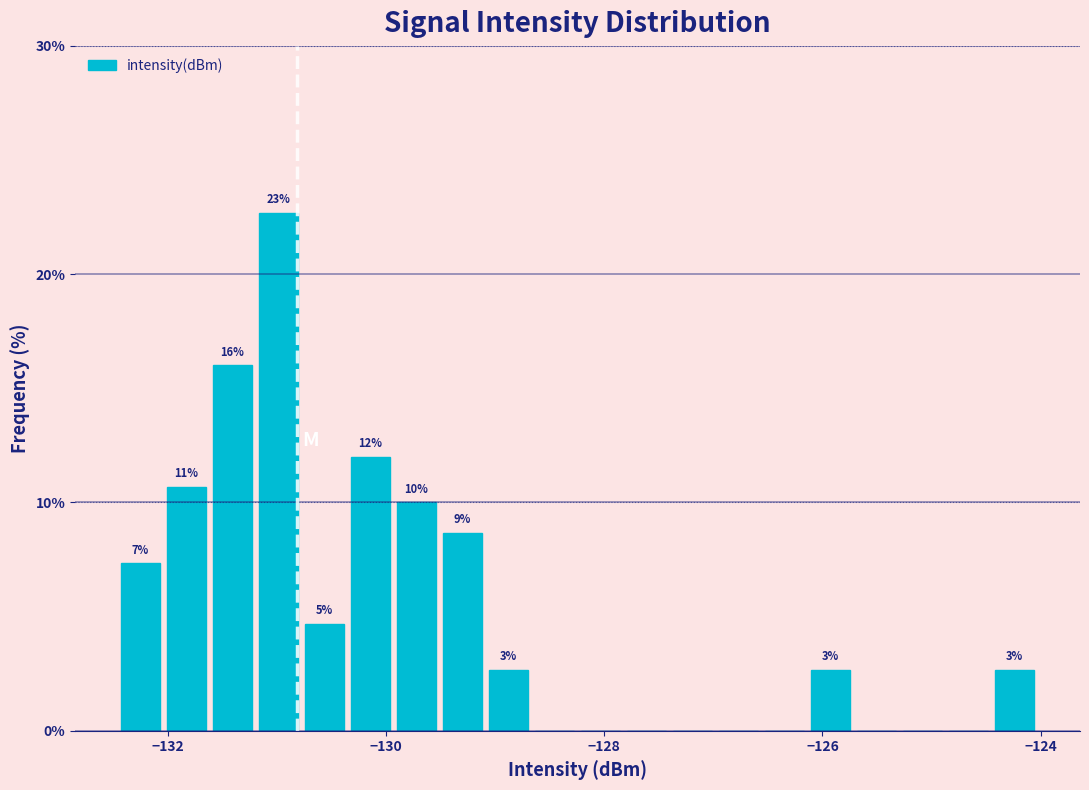

Around what value on the x-axis is the tallest bar? Give the approximate position of its centre, as read against the axis.

-131.0